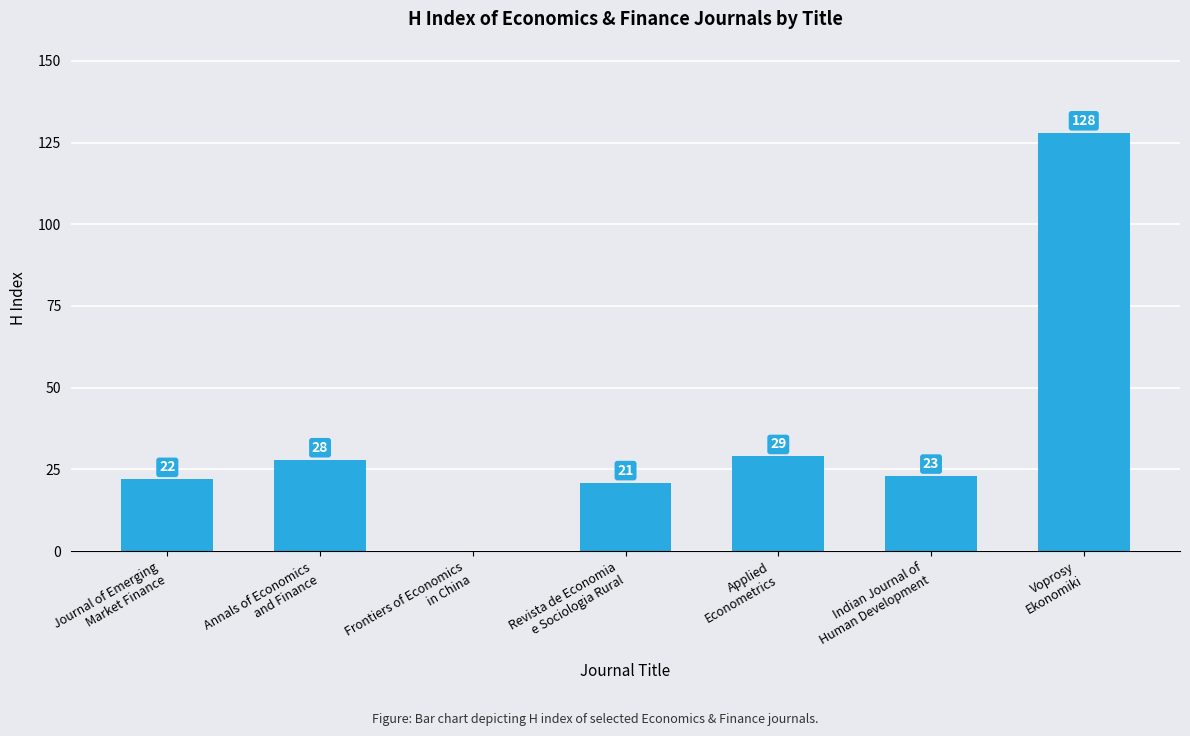

What is the sum of all values?

251